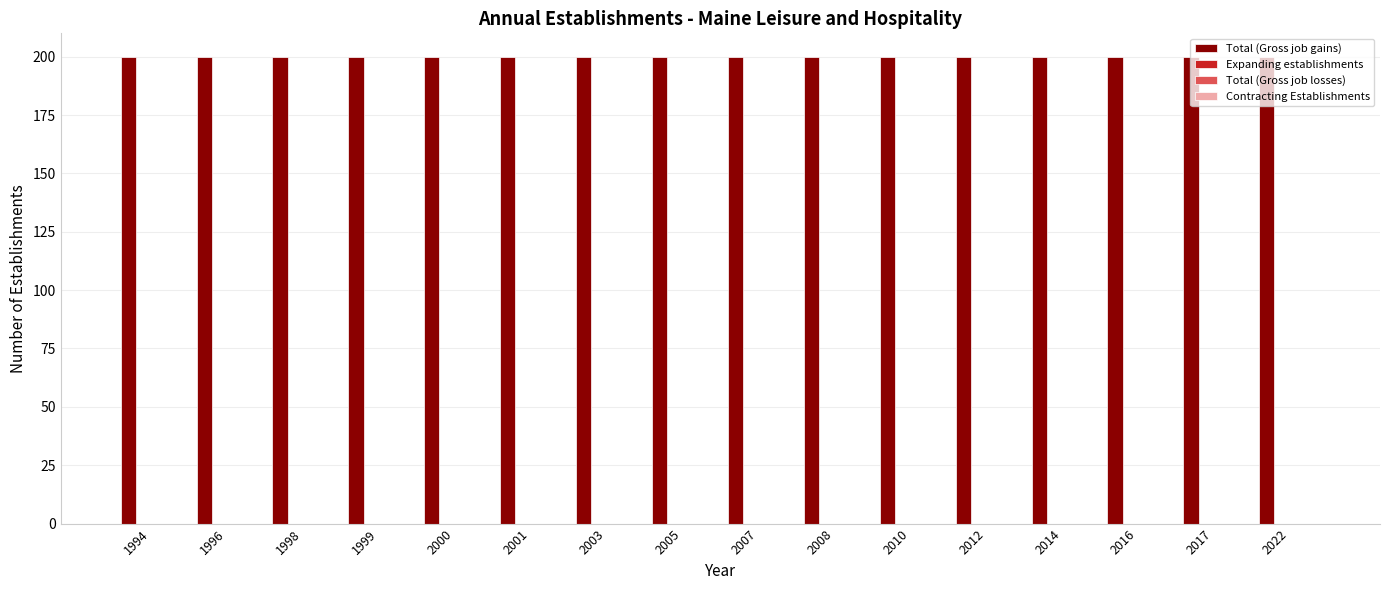

True or false: Total (Gross job gains) has a value of 274 at 2016.

False